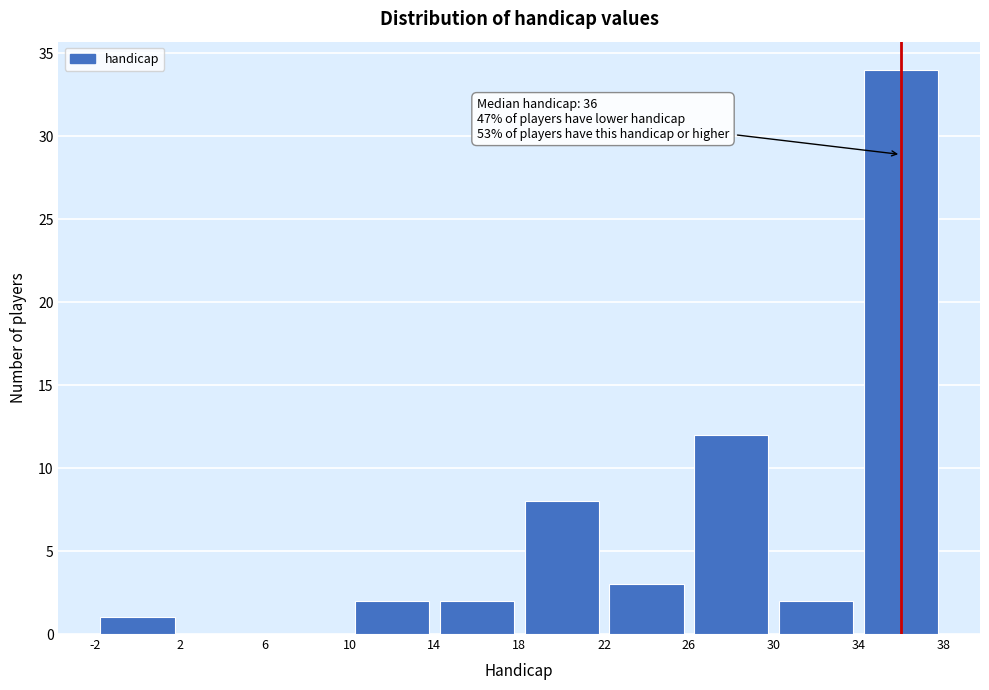

Which range on the x-axis has the tallest bar?

34 to 38